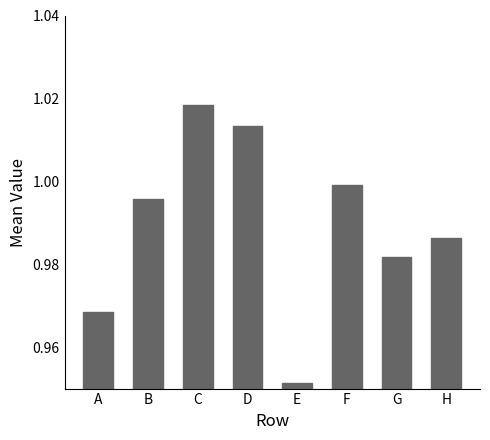

List the labels in order of value, largest first.

C, D, F, B, H, G, A, E